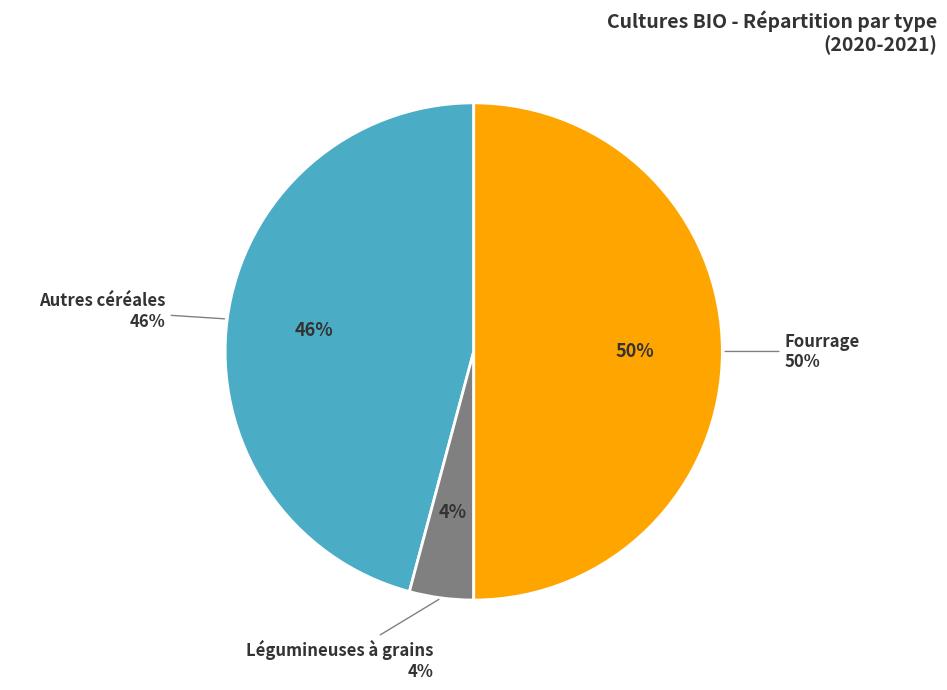

How many segments does this pie chart have?

3